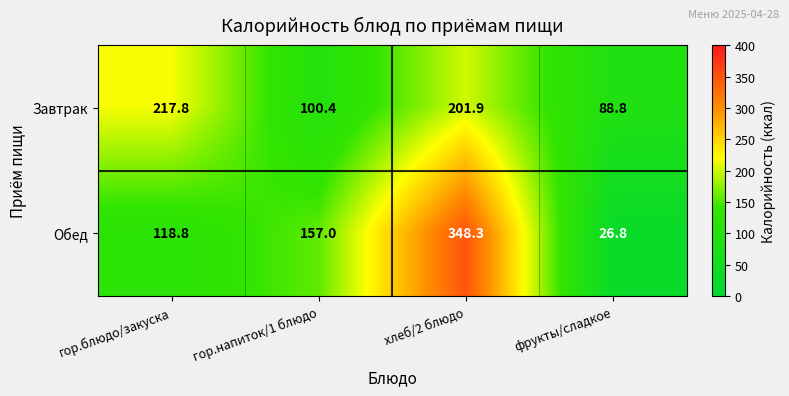

At which label is Завтрак closest to 153?

хлеб/2 блюдо